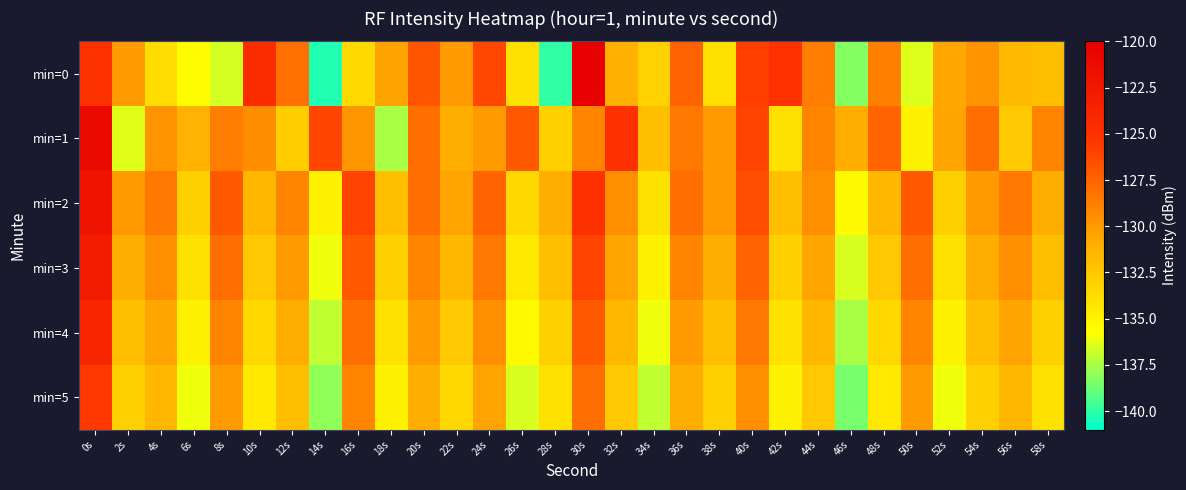

List the series in order of their peak value, lowest first.

min=5, min=4, min=3, min=2, min=1, min=0